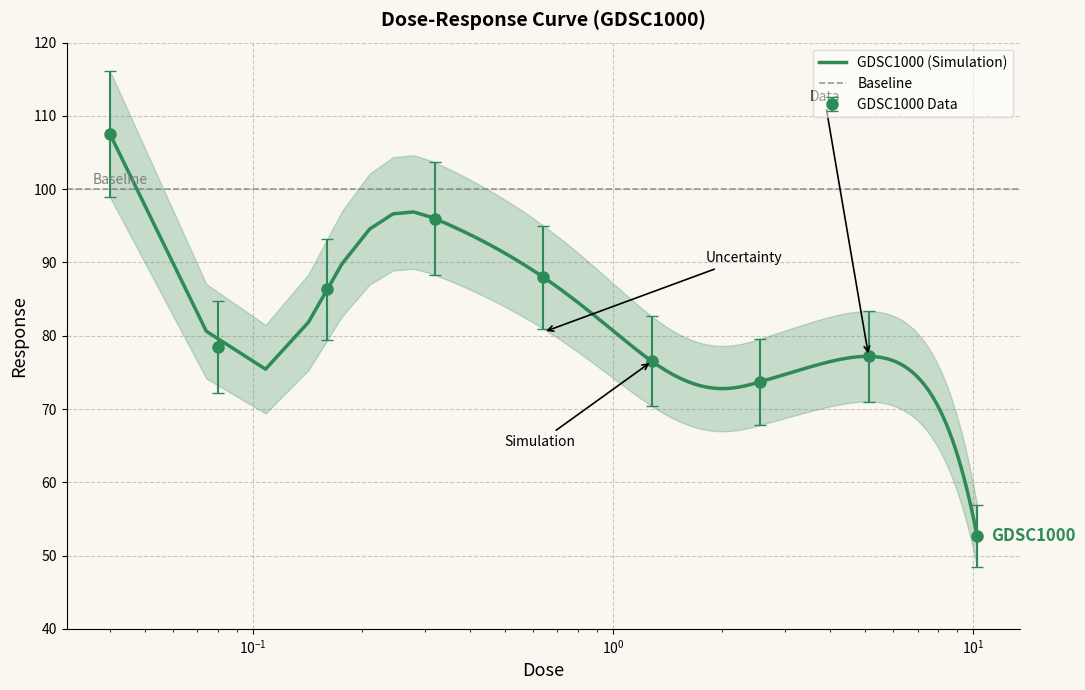

What is the label of the 6th point from the left?

1.28